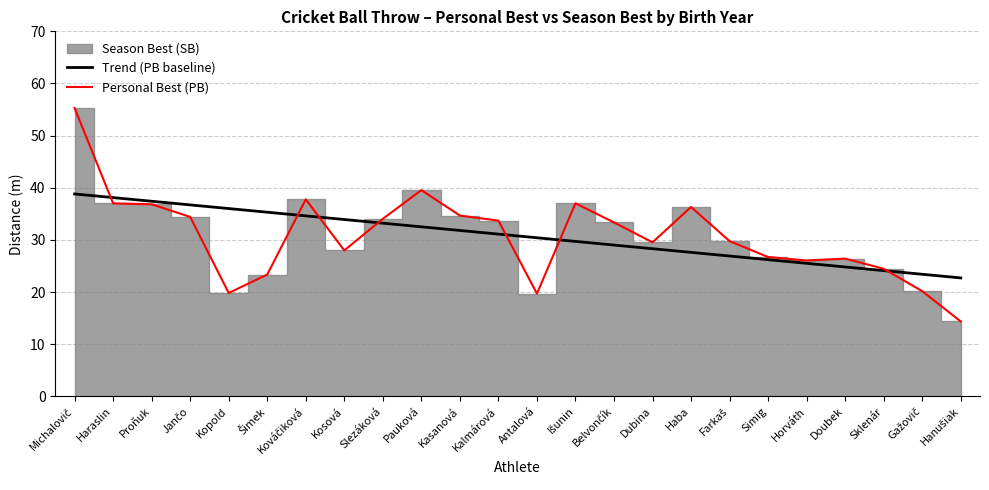

What is the minimum value for Personal Best (PB)?

14.4